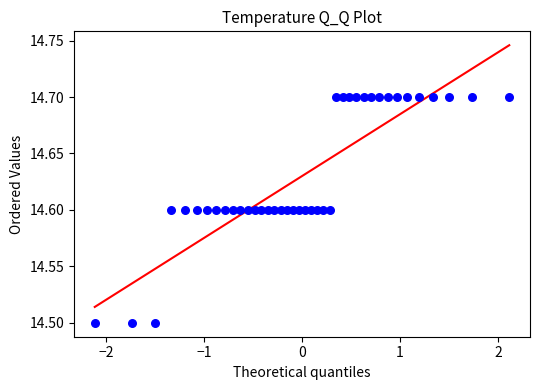

What is the range of X values (max minus min)?

4.2